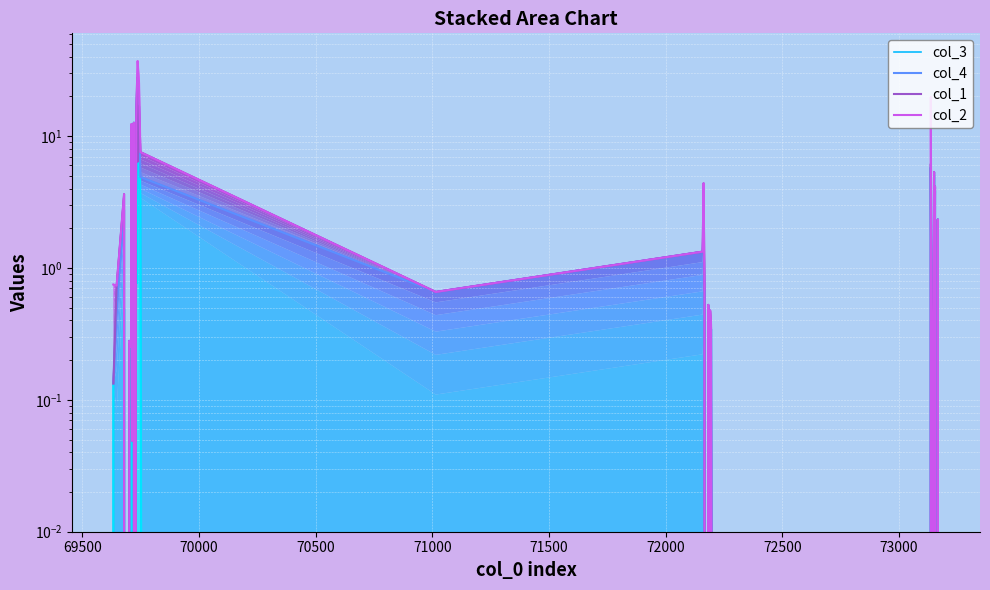

What is the difference between the maximum and minimum values in the col_4 series?

25.0